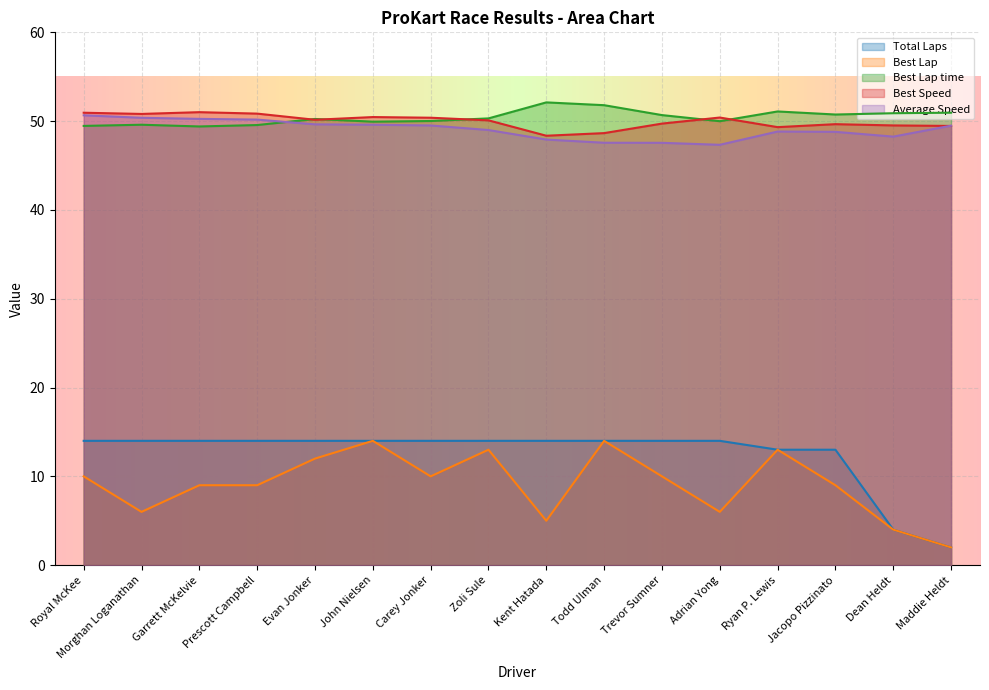

In Best Speed, how many points are lower than both neighbors (excluding endpoints)?

4